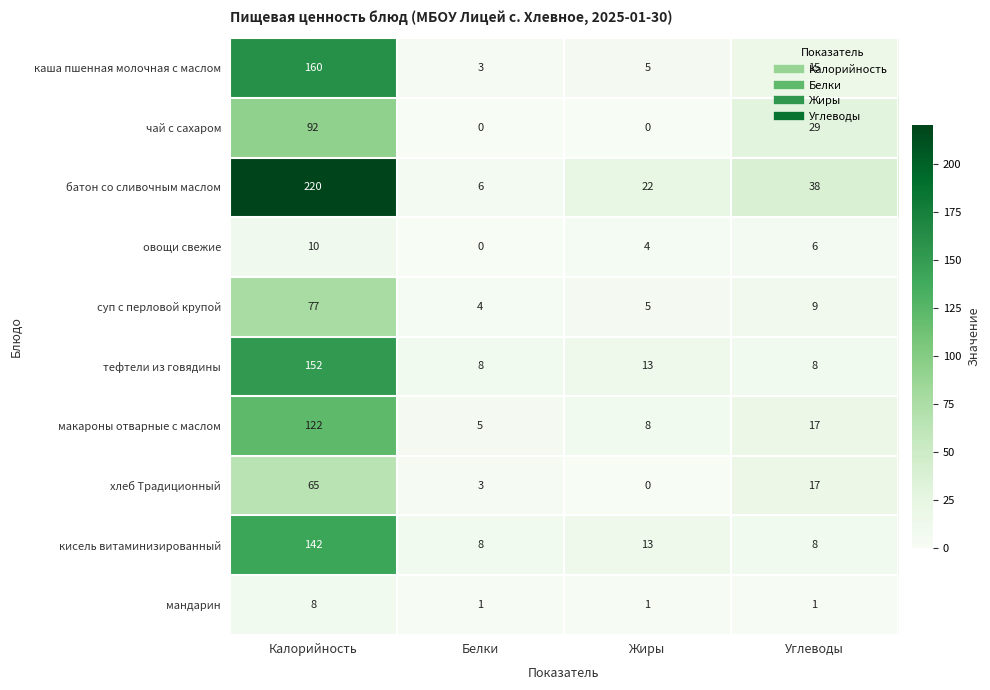

At which category does the chart reach its peak across all series?

Калорийность